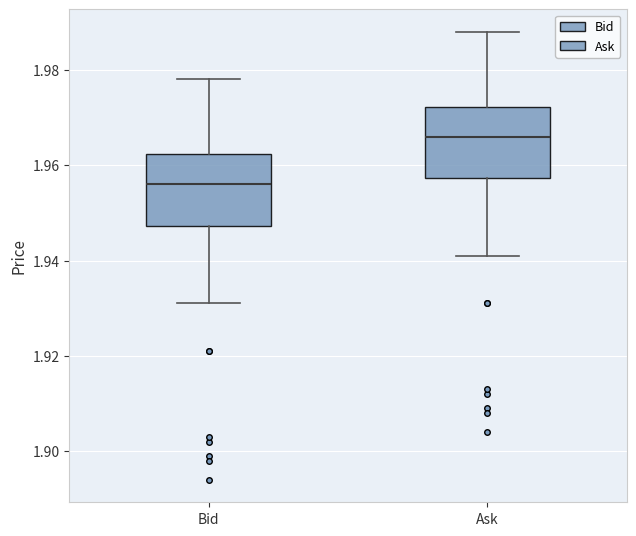

Where is the lower edge of the box for Bid on the y-axis? The values are not printed on the chart, so give them approximately, as read against the axis.

1.948